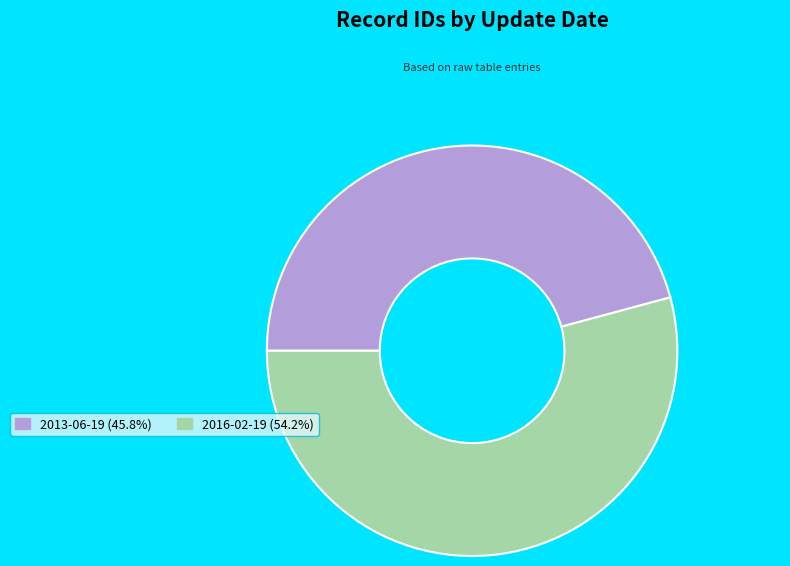

Is the sum of 2016-02-19 (54.2%) and 2013-06-19 (45.8%) greater than half?

Yes